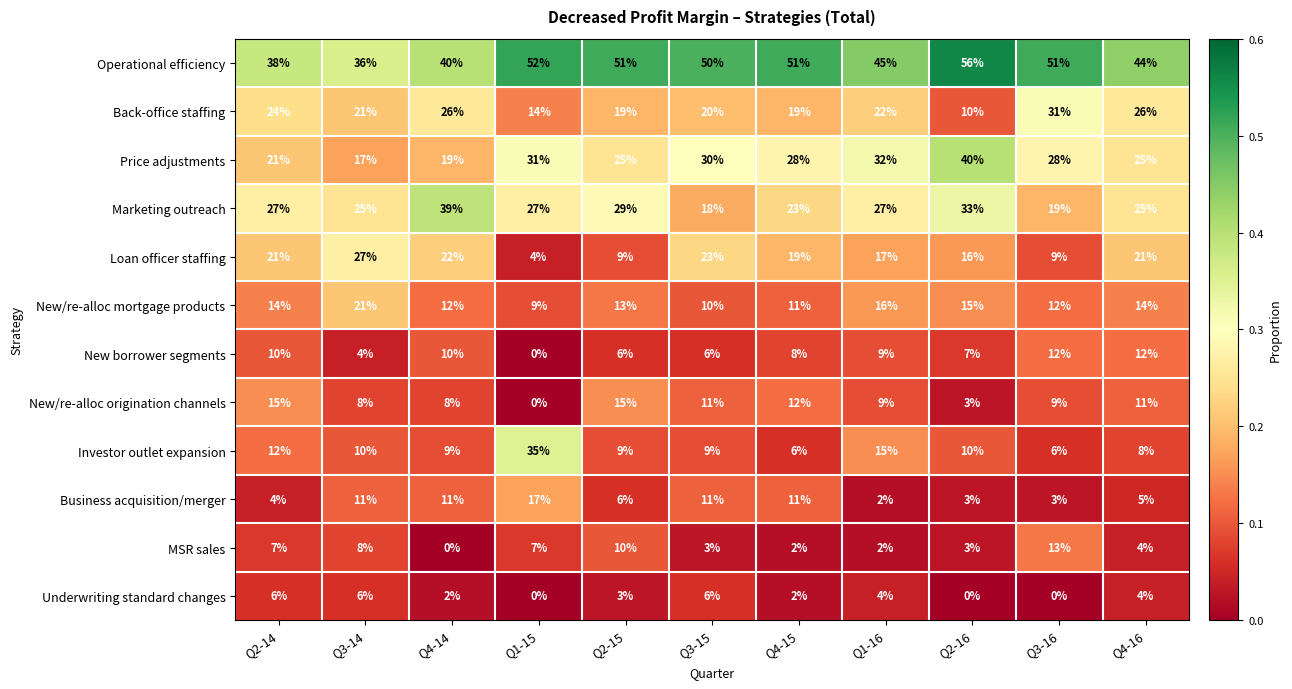

What is the average value of the Operational efficiency series?

47